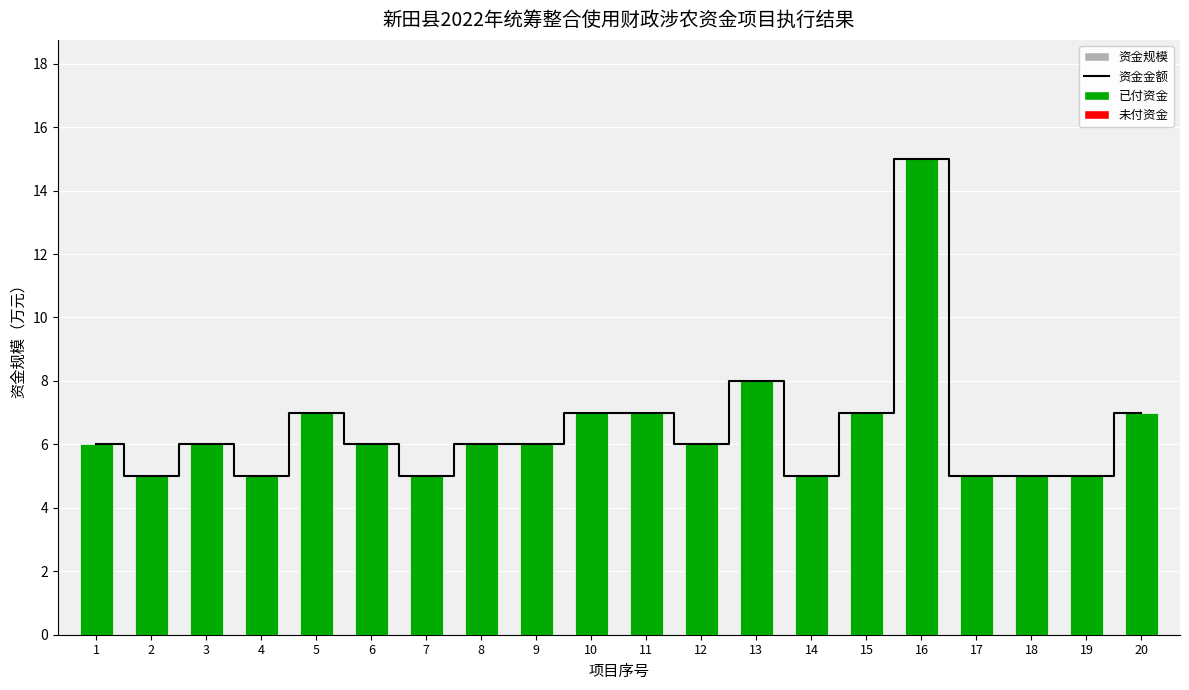

Reading right to left, list all the values displayed in this chart.

资金金额（线）: 7	5	5	5	15	7	5	8	6	7	7	6	6	5	6	7	5	6	5	6
资金规模: 7	5	5	5	15	7	5	8	6	7	7	6	6	5	6	7	5	6	5	6
已付资金: 7	5	5	5	15	7	5	8	6	7	7	6	6	5	6	7	5	6	5	6
未付资金: 0	0	0	0	0	0	0	0	0	0	0	0	0	0	0	0	0	0	0	0